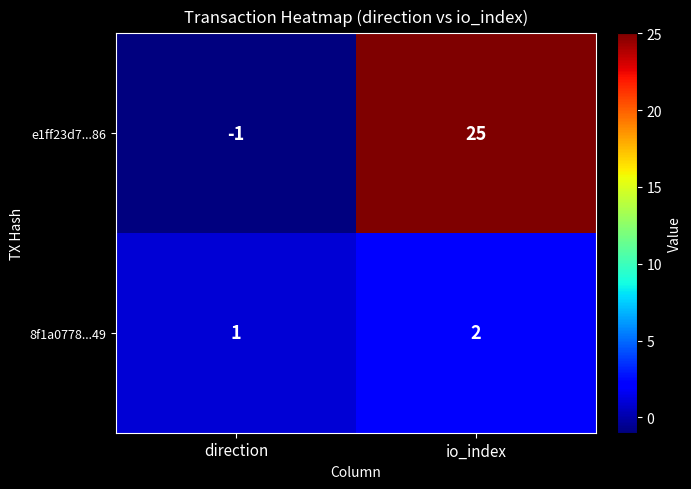

Reading right to left, transcribe all the data shown in this chart.

e1ff23d7...86: io_index=25	direction=-1
8f1a0778...49: io_index=2	direction=1